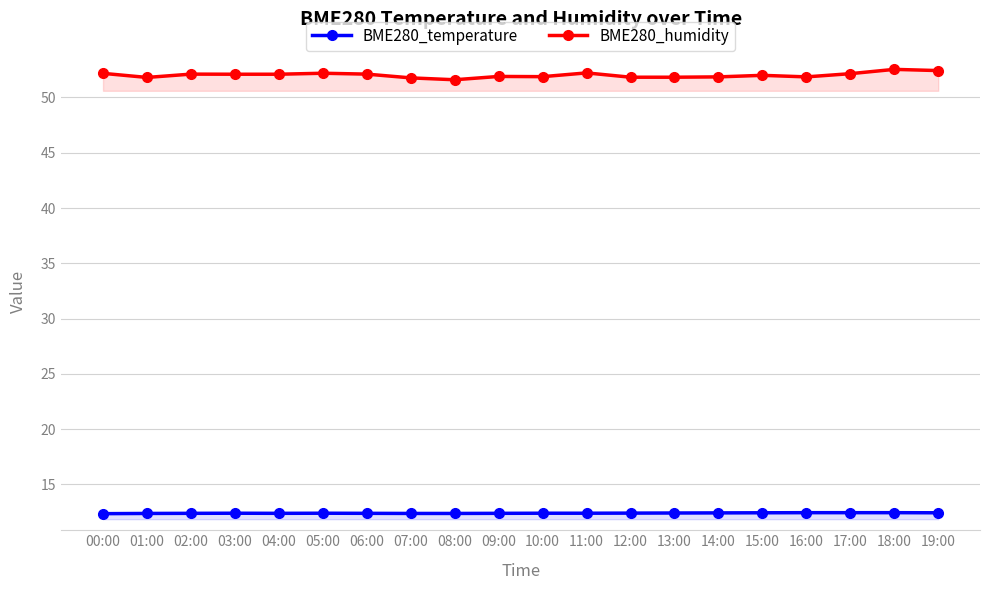

What is the label of the 16th point from the right?

04:00